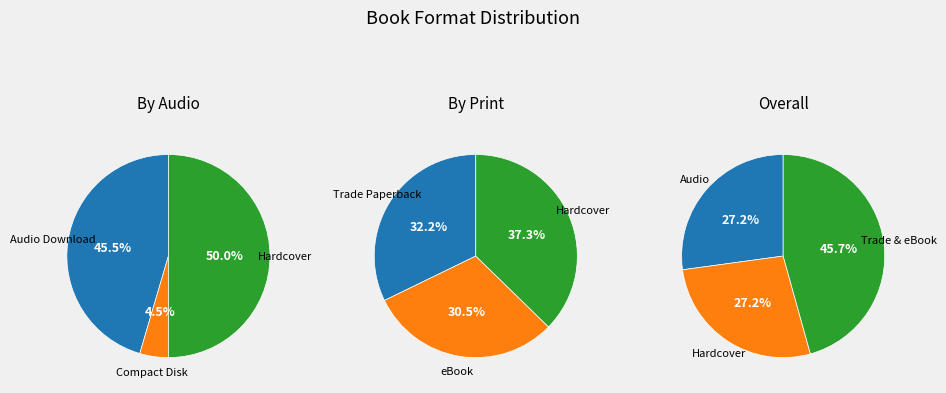

Does eBook account for over 50% of the chart?

No